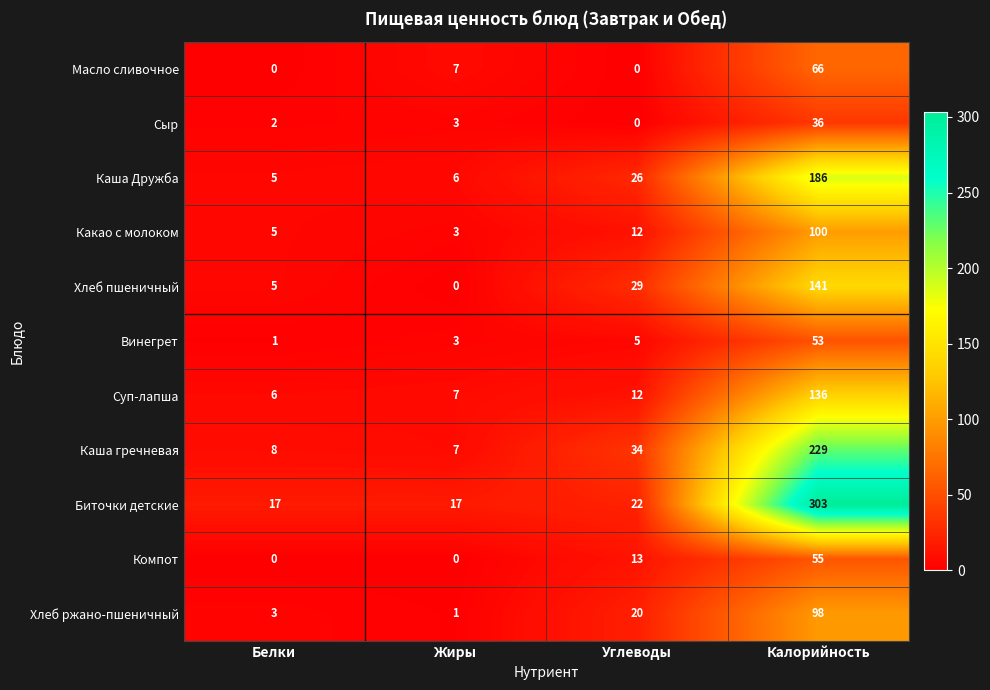

At which category is the sum across all series the highest?

Калорийность